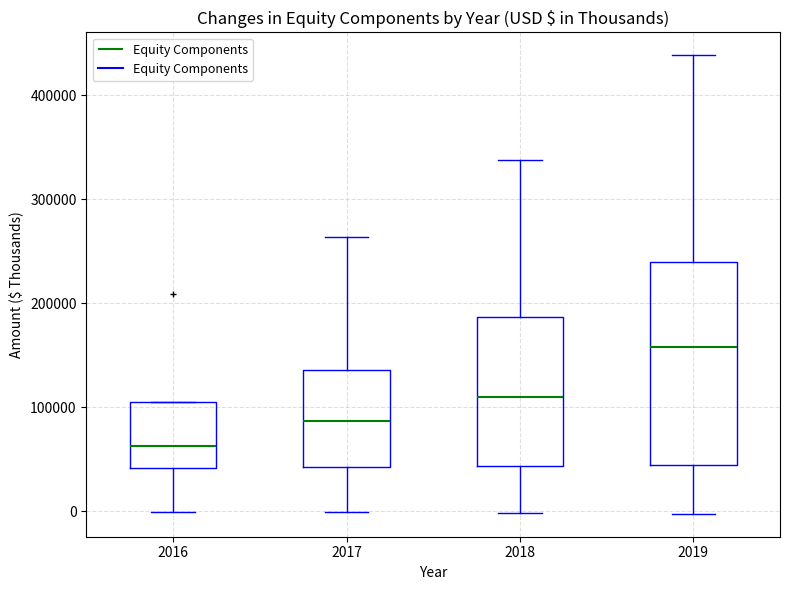

Reading left to right, read every box against the y-axis: the position of its median line, the range the box covers, and the ends of its whiskers. The values are not printed on the chart, so give them approximately, as read against the axis.

2016: median 60000, box 40000 to 110000, whiskers 0 to 110000
2017: median 90000, box 40000 to 140000, whiskers 0 to 260000
2018: median 110000, box 40000 to 190000, whiskers 0 to 340000
2019: median 160000, box 40000 to 240000, whiskers 0 to 440000